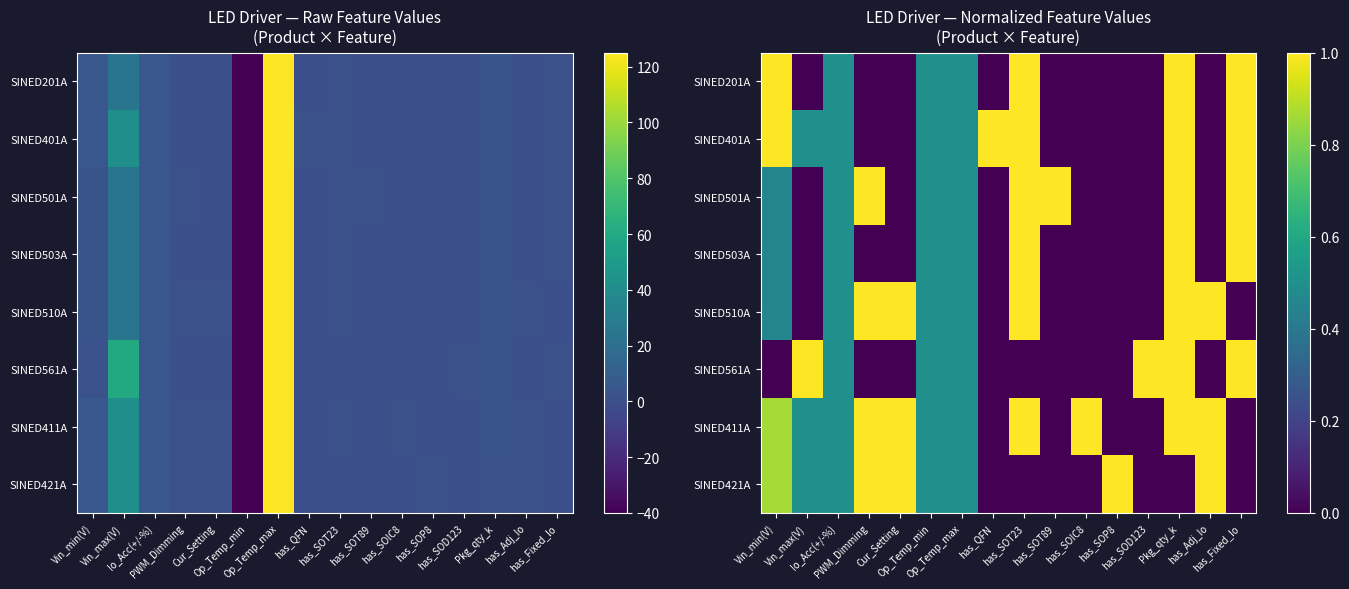

What is the total value across all series at Op_Temp_min?

4.0